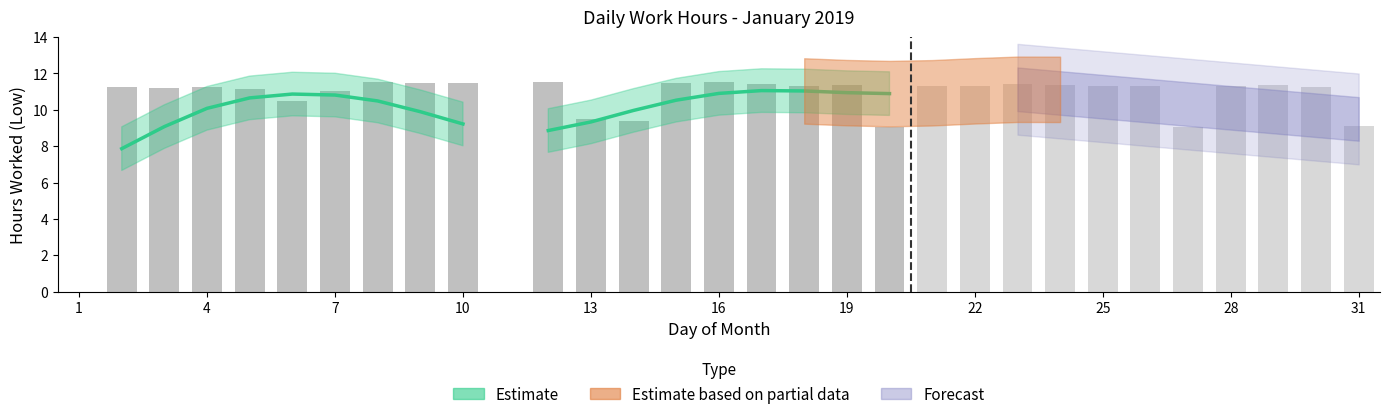

List the labels in order of value, largest first.

8, 12, 16, 15, 9, 10, 23, 17, 19, 29, 24, 18, 26, 21, 25, 28, 22, 30, 2, 4, 3, 5, 7, 6, 13, 14, 31, 20, 27, 1, 11